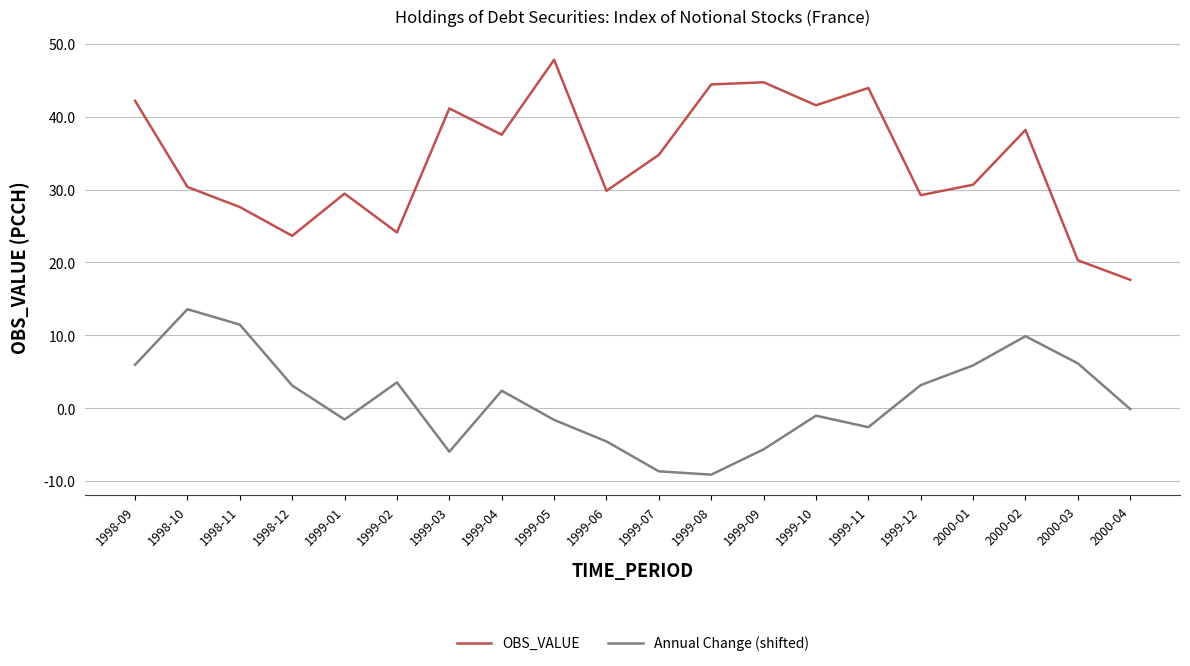

How many categories are shown in the chart?

20